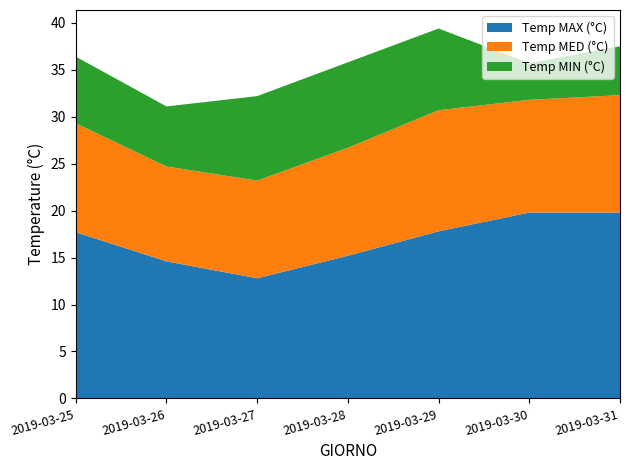

Reading right to left, what are all the values shown in this chart?

Temp MAX (°C): 19.8	19.8	17.8	15.2	12.8	14.6	17.7
Temp MED (°C): 12.5	12.0	12.9	11.5	10.4	10.1	11.6
Temp MIN (°C): 5.2	3.9	8.7	9.1	9.0	6.4	7.1